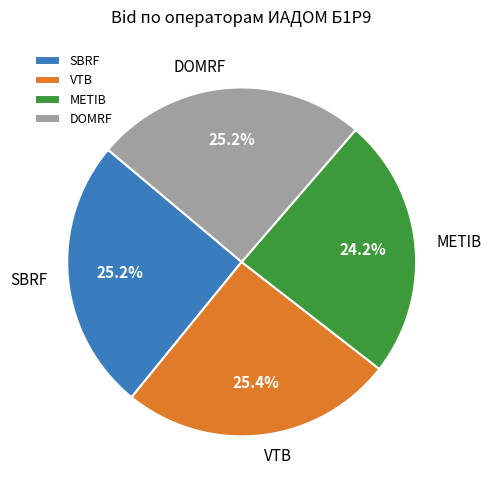

Combined, do METIB and VTB account for over 50%?

No